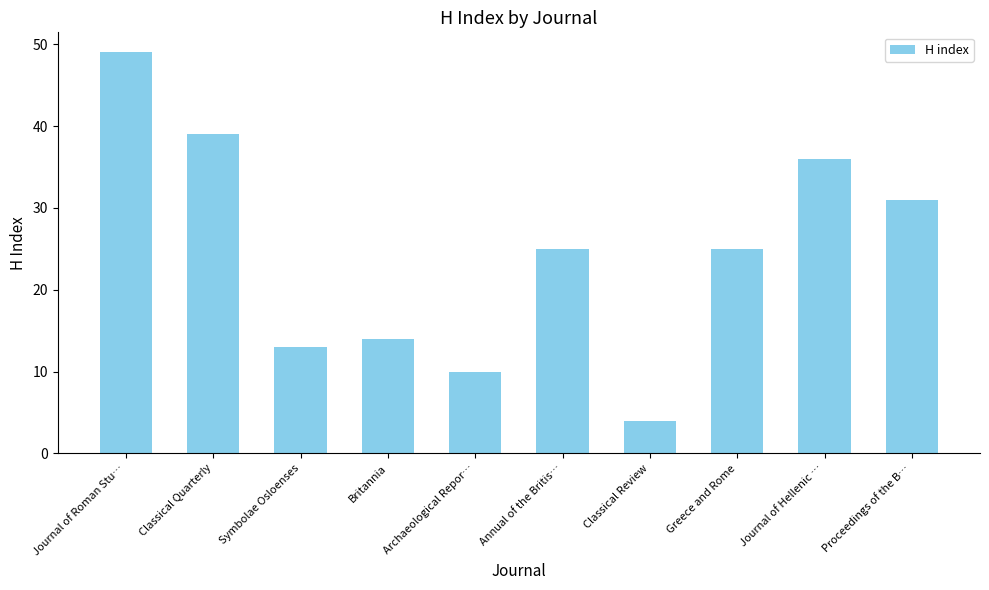

Reading left to right, list all the values displayed in this chart.

Journal of Roman Stu…=49	Classical Quarterly=39	Symbolae Osloenses=13	Britannia=14	Archaeological Repor…=10	Annual of the Britis…=25	Classical Review=4	Greece and Rome=25	Journal of Hellenic …=36	Proceedings of the B…=31